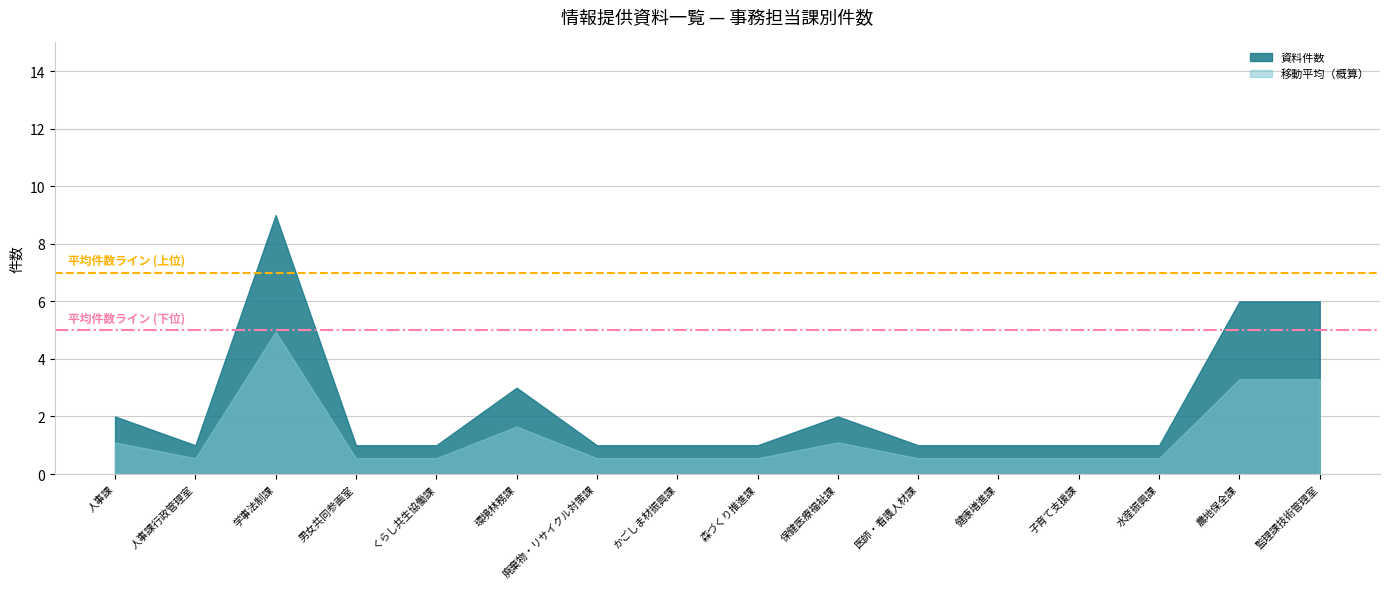

Where is 平均件数ライン (下位) nearest to the value 5?

人事課